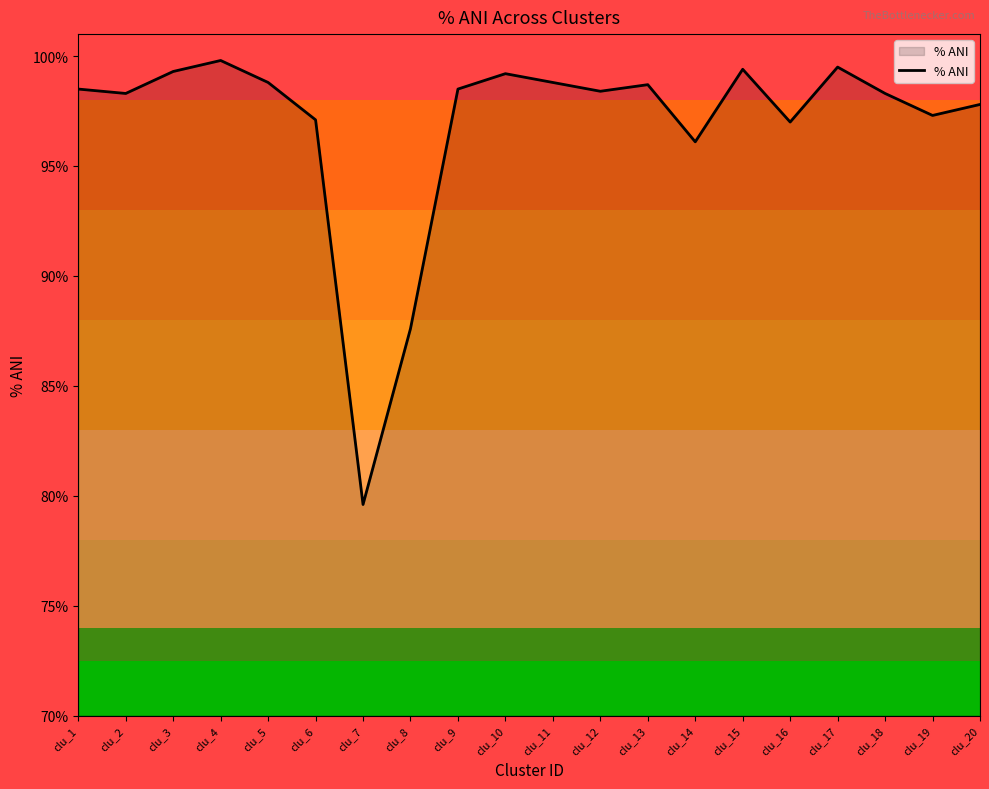

How many lines are shown in the chart?

1